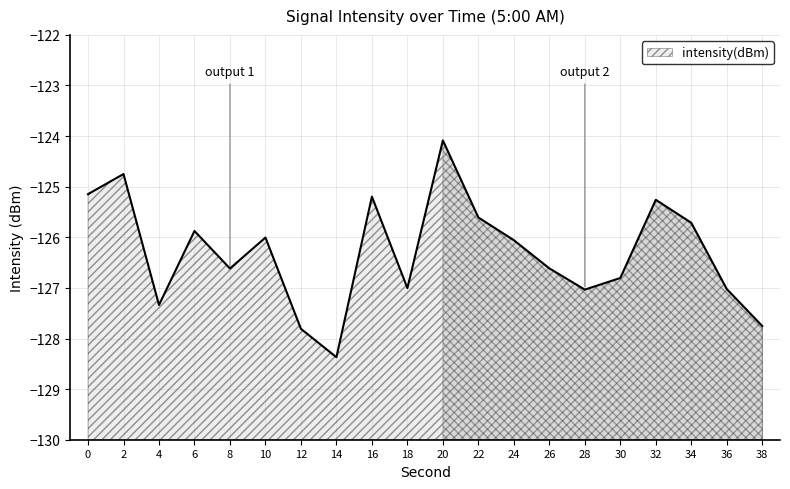

How many interior local peaks (higher than both neighbors) does the data have?

6